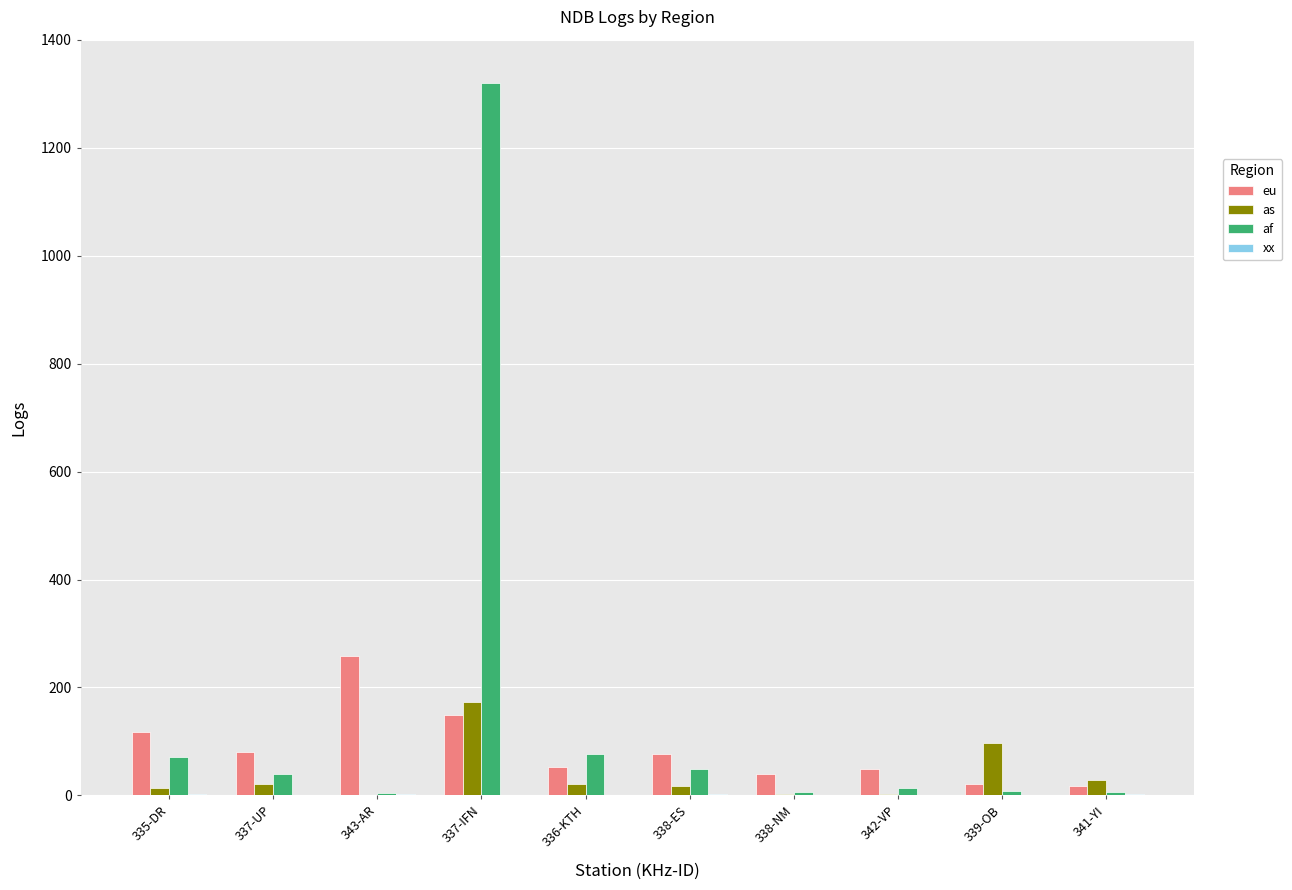

Which series has the largest total across all categories?

af